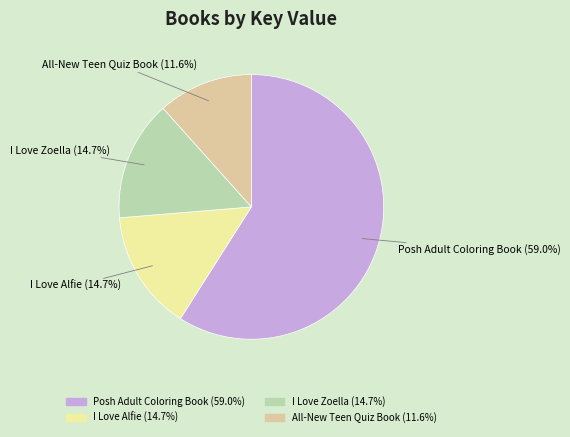

Which slice is the smallest?

All-New Teen Quiz Book